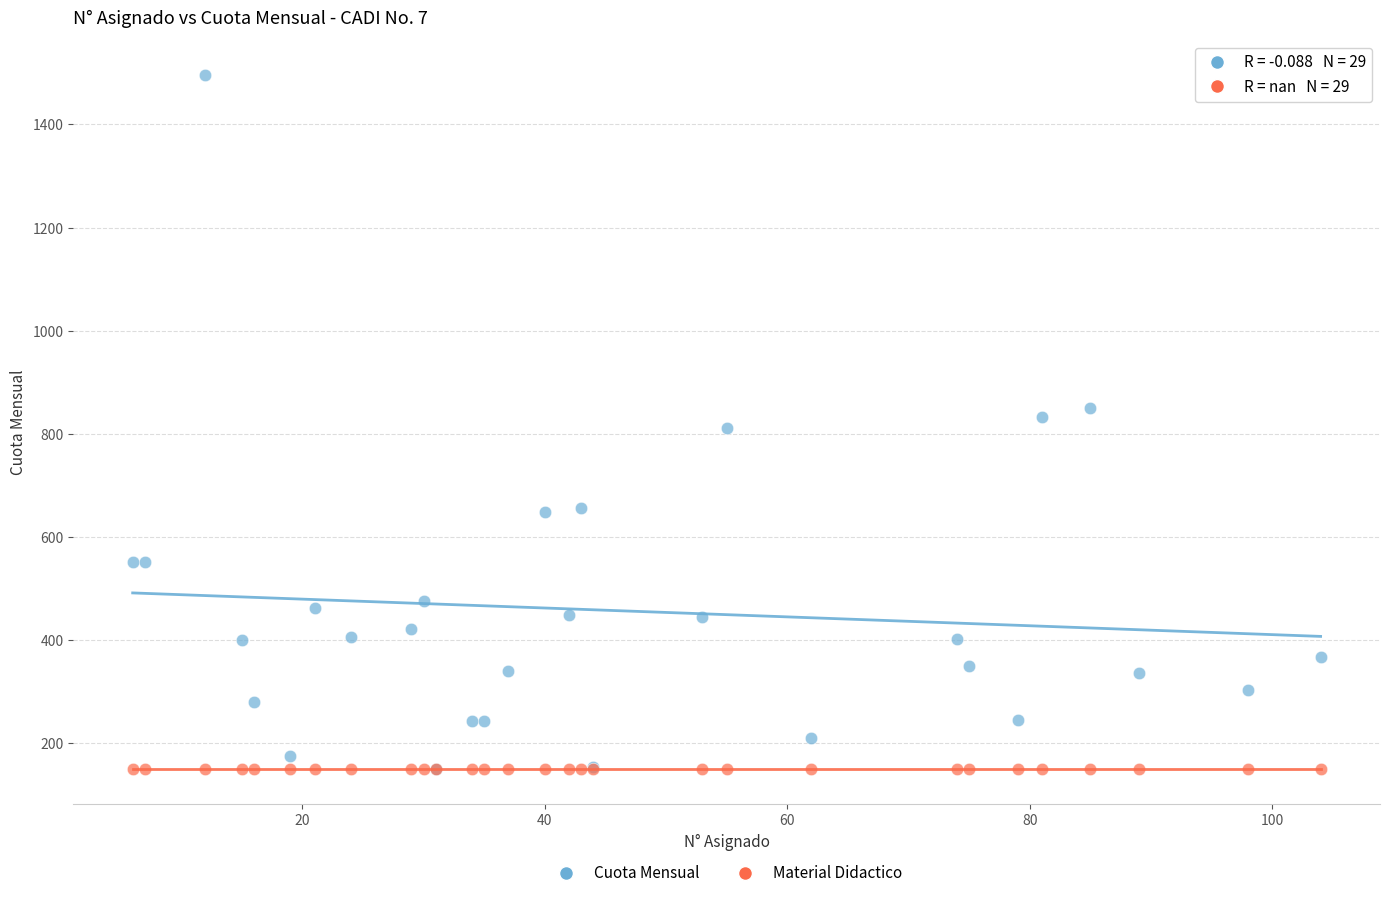

What are all the series names shown in the legend?

Cuota Mensual, Material Didactico